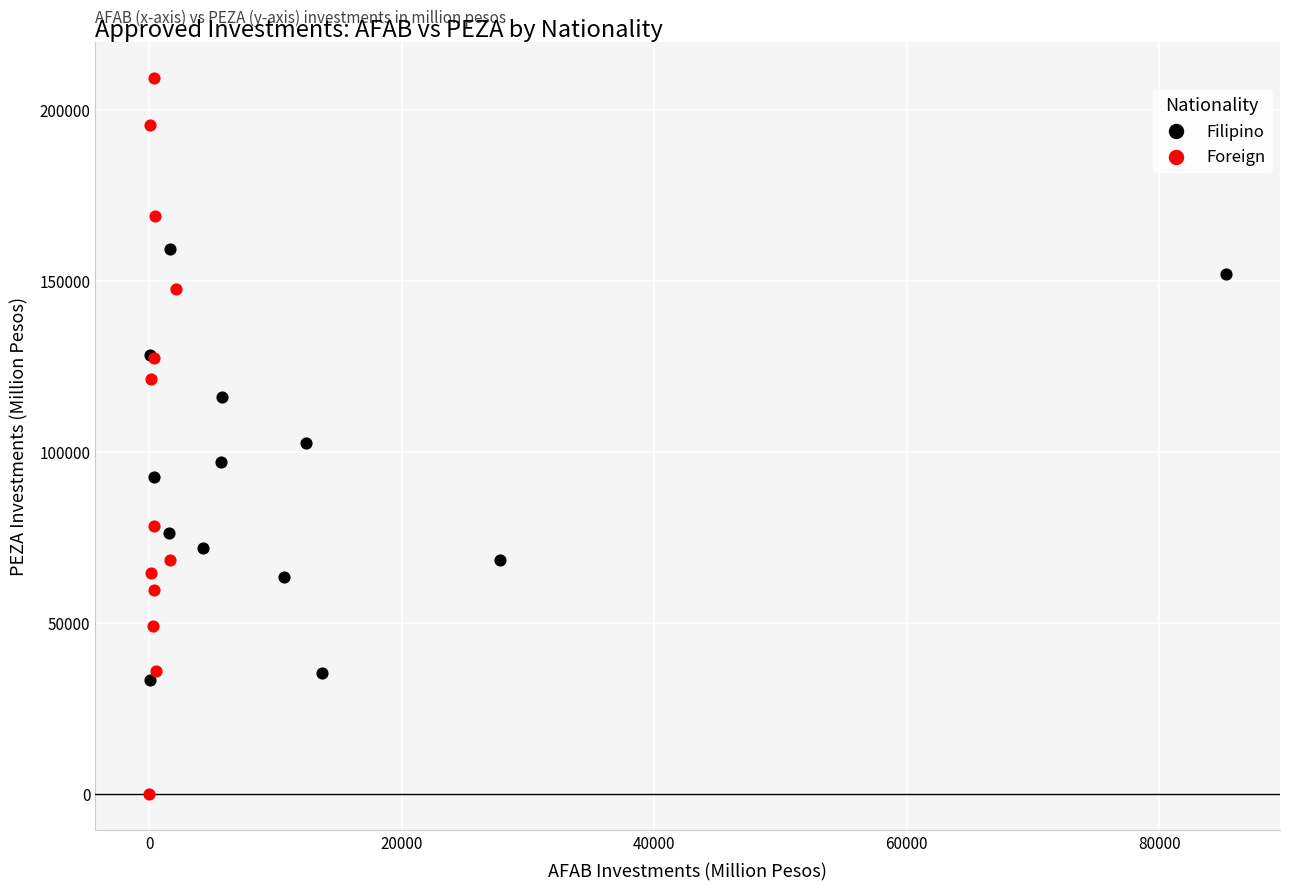

Which series has the widest spread of Y values?

Foreign